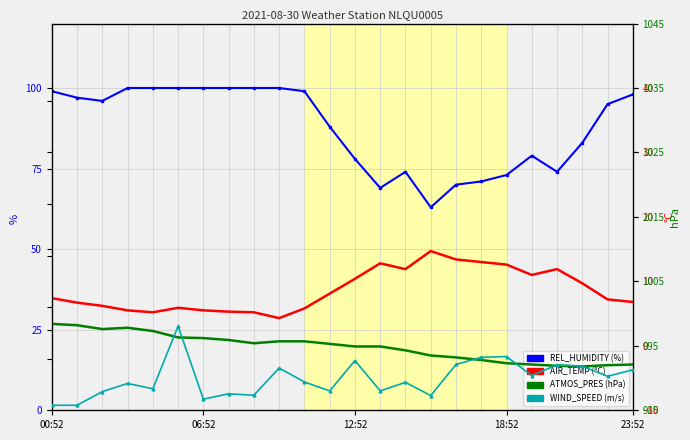

What is the value of the ATMOS_PRES point at the 13th from the left?

994.9